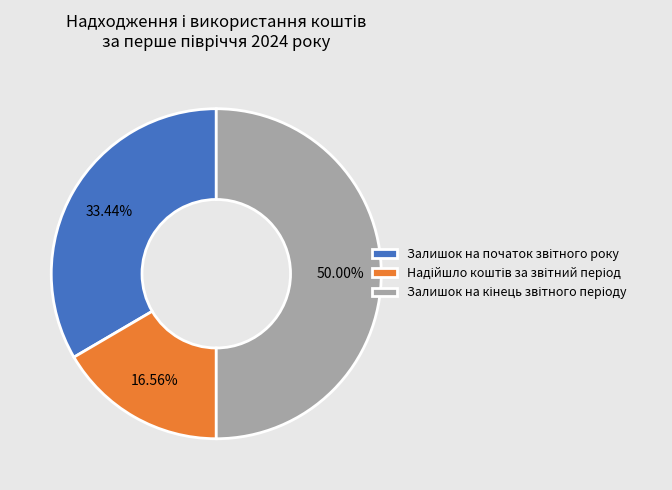

The Залишок на кінець звітного періоду slice represents 50% of the pie. True or false?

True